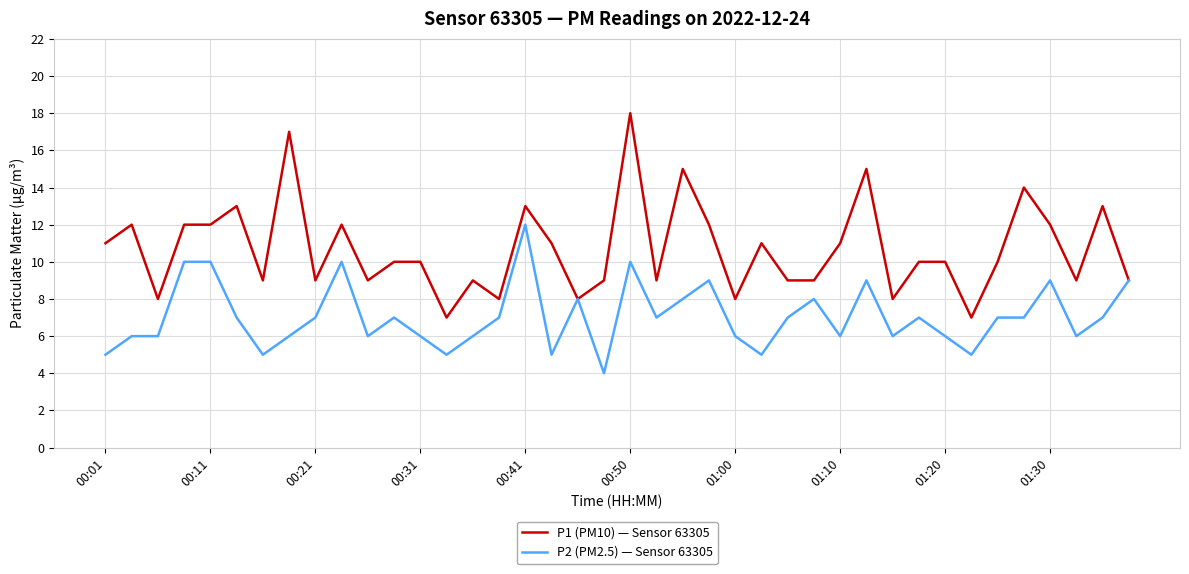

How many lines are shown in the chart?

2